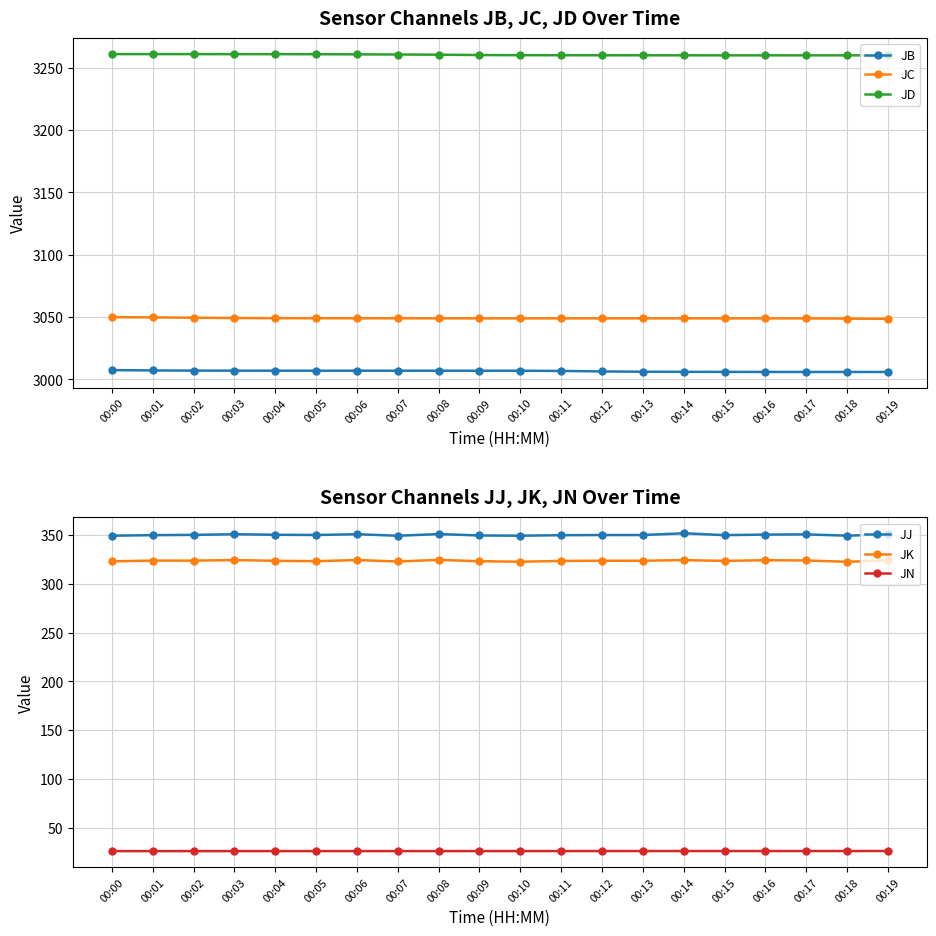

What are all the series names shown in the legend?

JB, JC, JD, JJ, JK, JN